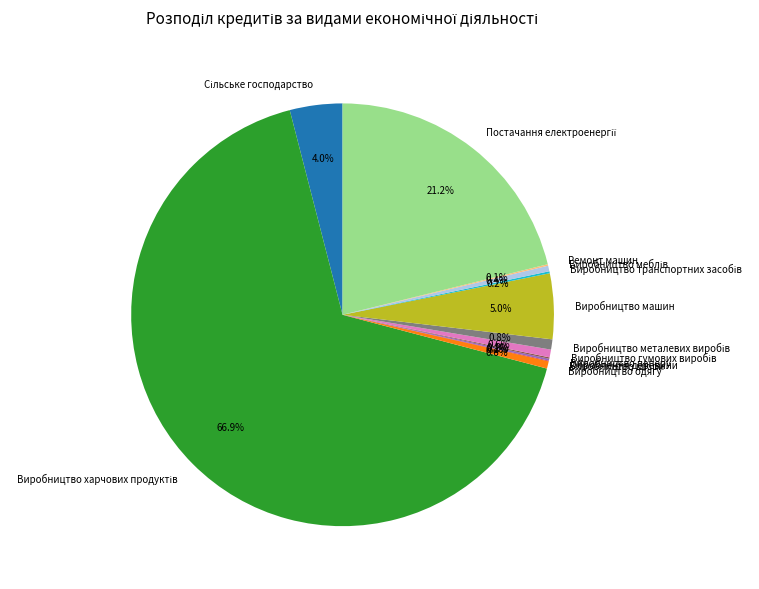

What portion of the pie excludes Виробництво одягу?

99.4%